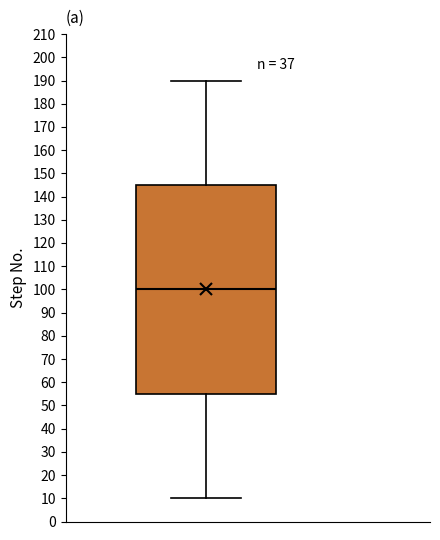

Transcribe this box plot: give where the median line is, the range the box spans, and where the two whiskers end, as read against the y-axis. The values are not printed on the chart, so give them approximately, as read against the axis.

median 100, box 55 to 145, whiskers 10 to 190